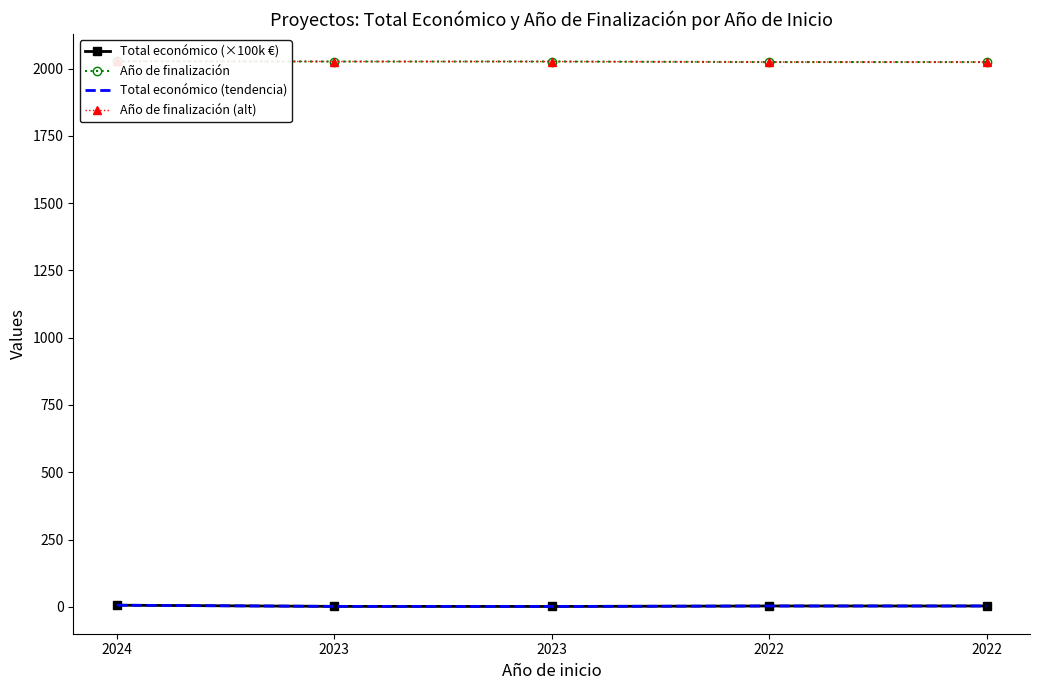

Which series changed the most between 2023 and 2023?

Total económico (×100k €)